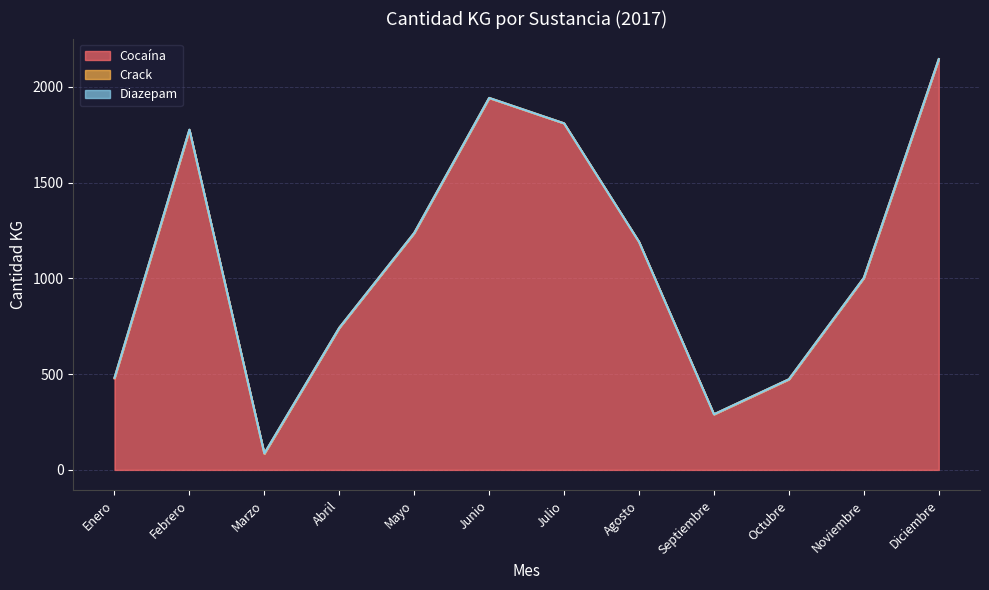

What is the label of the 5th point from the left?

Mayo